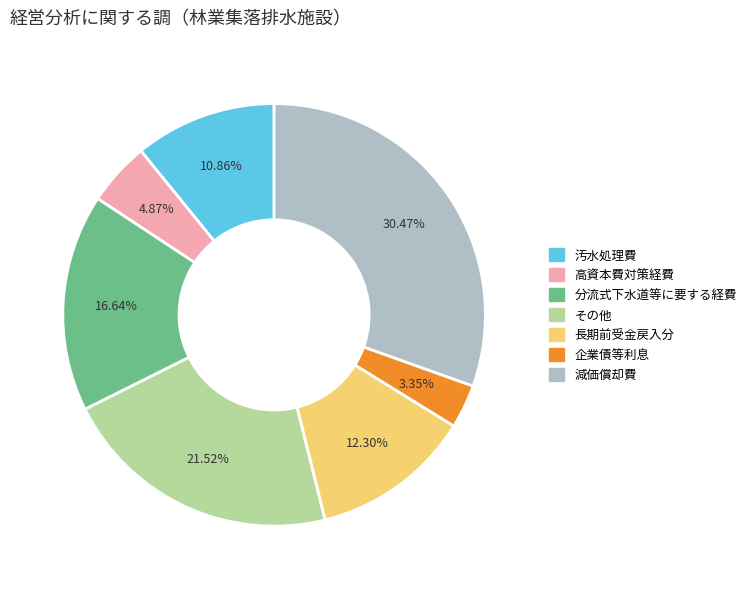

Is there a majority slice in this chart?

No